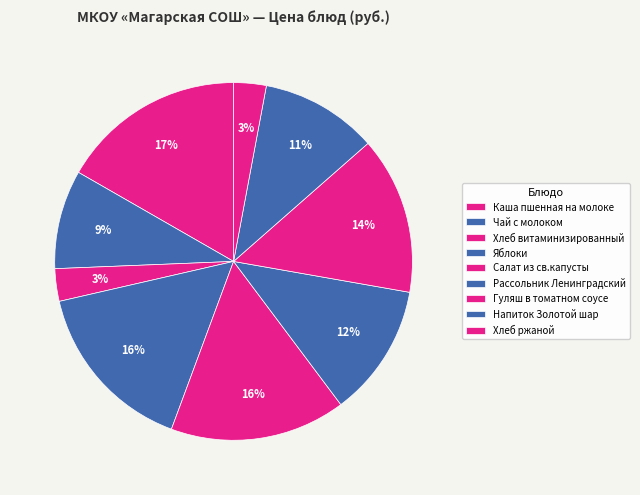

How many slices are in this pie chart?

9